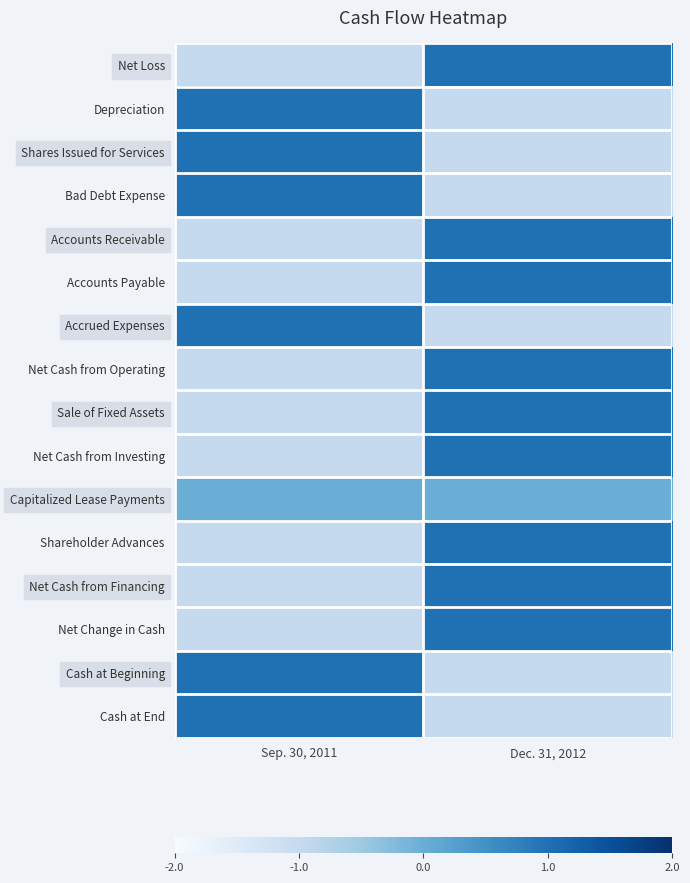

At Sep. 30, 2011, list the series in order from largest to smallest.

Depreciation, Shares Issued for Services, Bad Debt Expense, Accrued Expenses, Cash at Beginning, Cash at End, Capitalized Lease Payments, Net Loss, Accounts Receivable, Accounts Payable, Net Cash from Operating, Sale of Fixed Assets, Net Cash from Investing, Shareholder Advances, Net Cash from Financing, Net Change in Cash